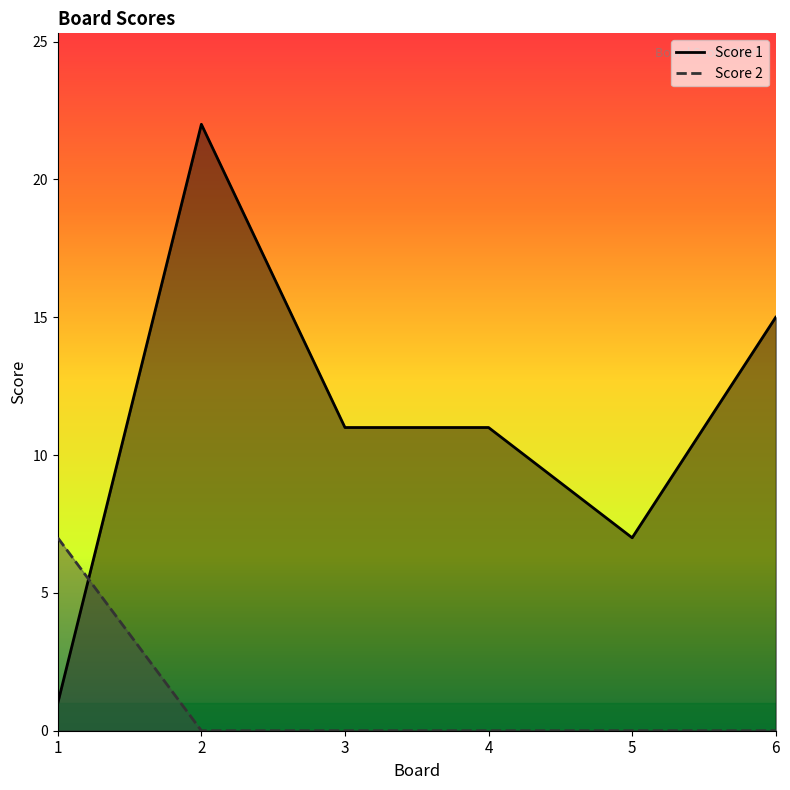

How many lines are shown in the chart?

2